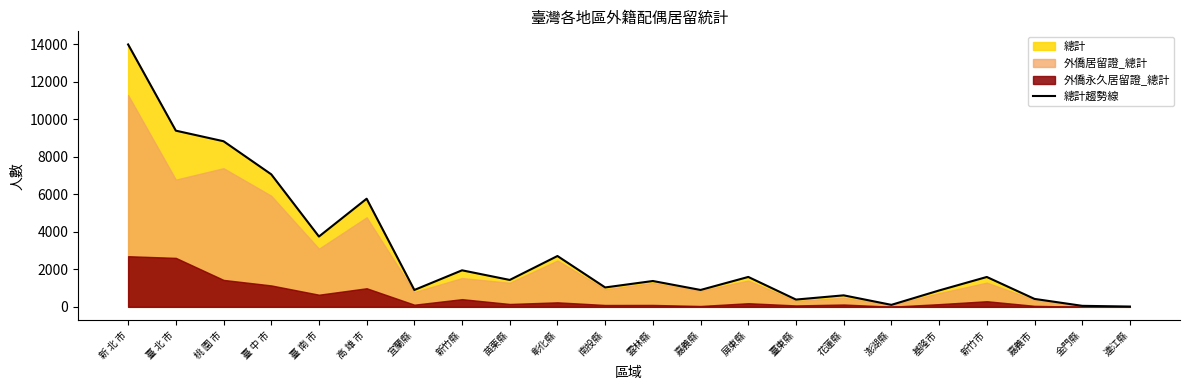

Between 嘉義市 and 新竹縣, which is larger?

新竹縣